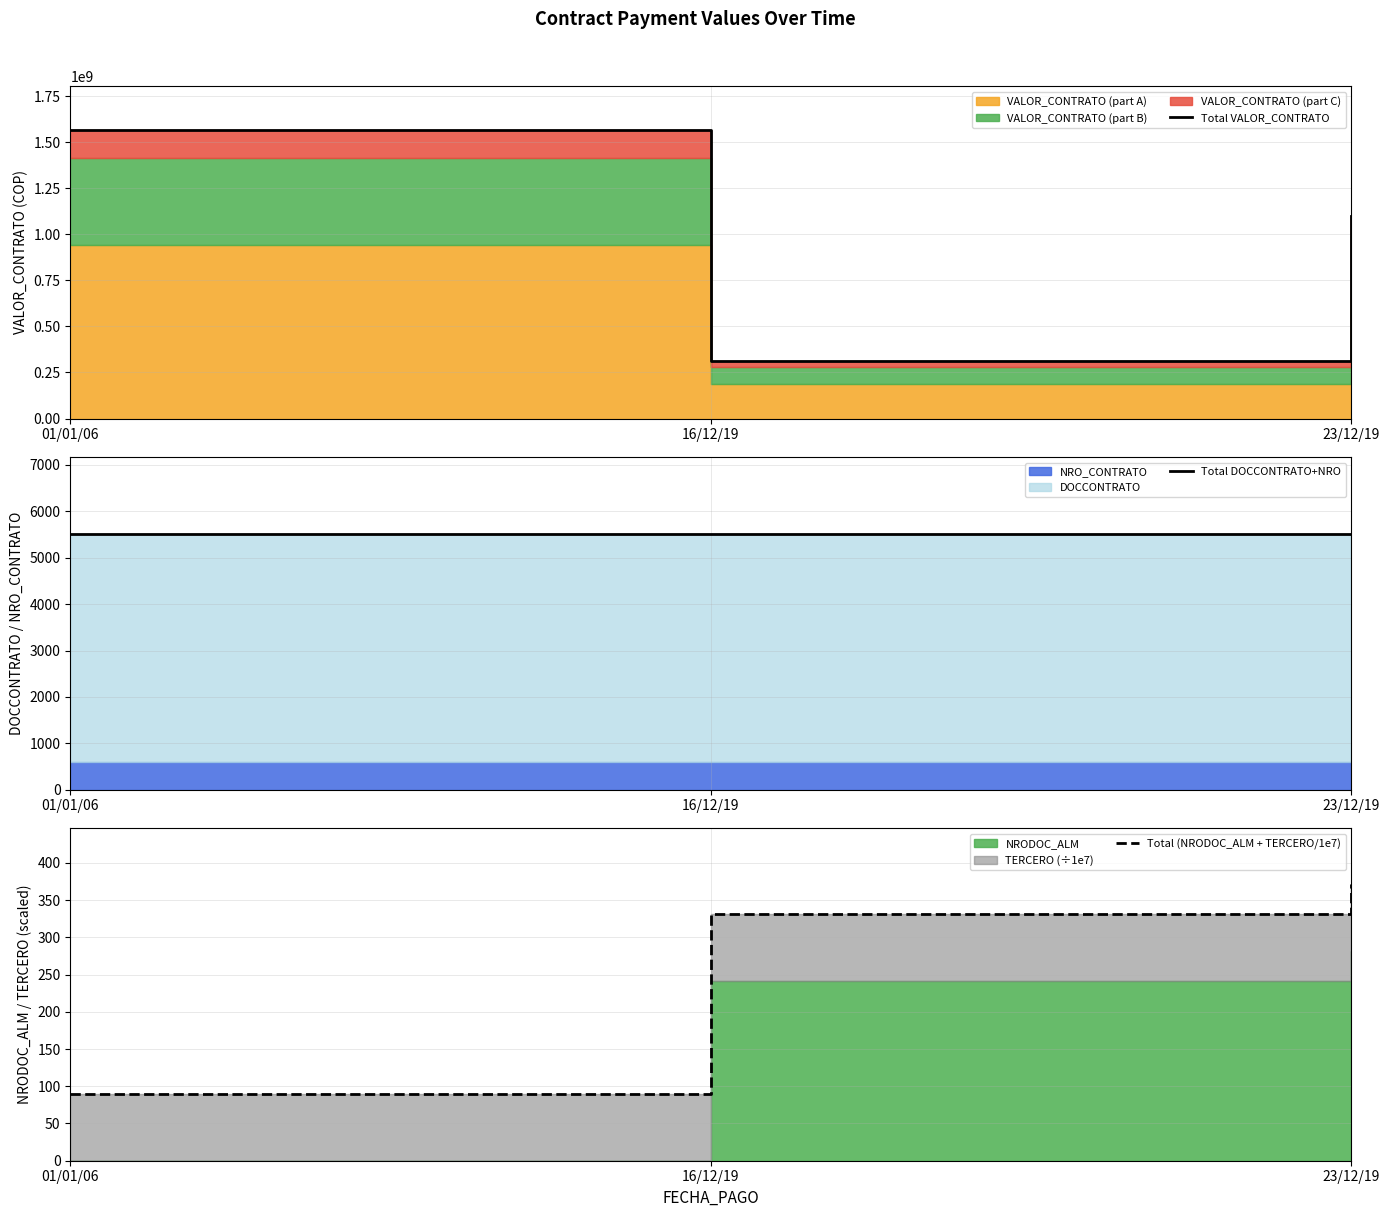

How many lines are shown in the chart?

3